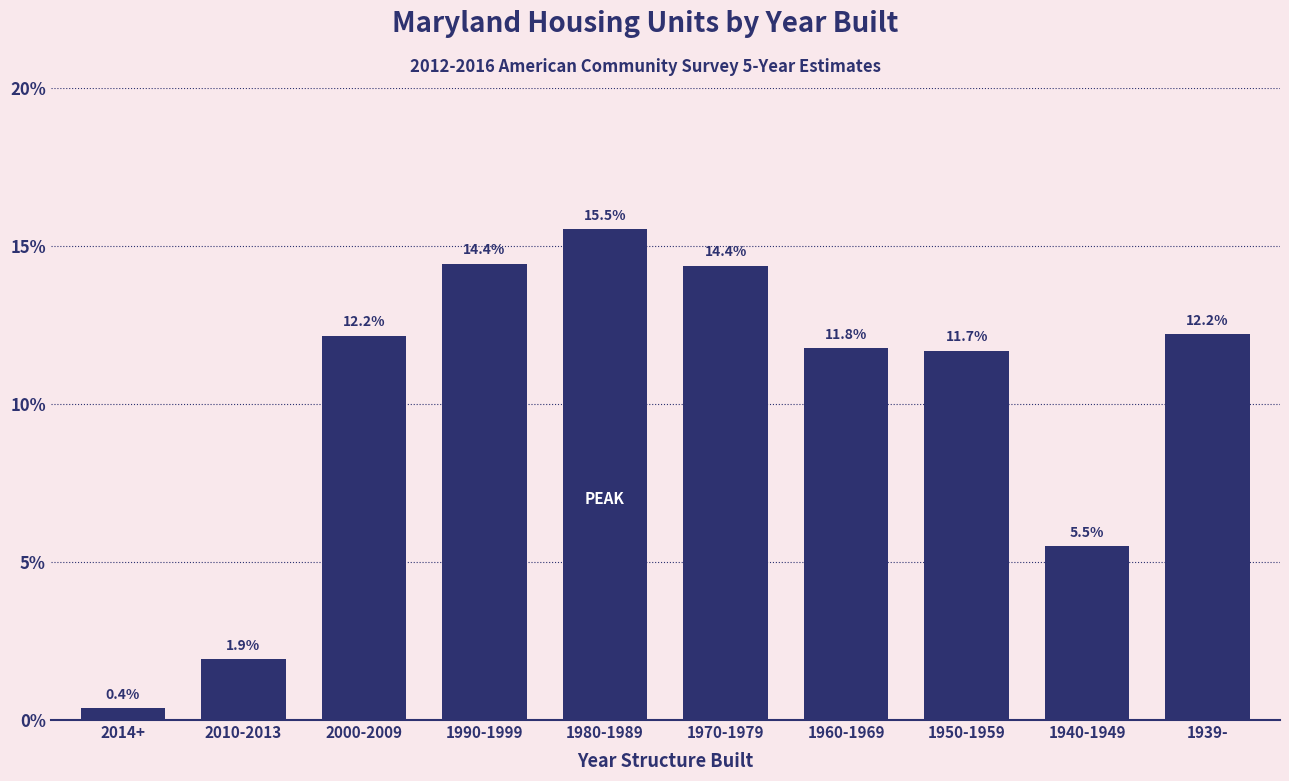

Does the chart contain any negative values?

No